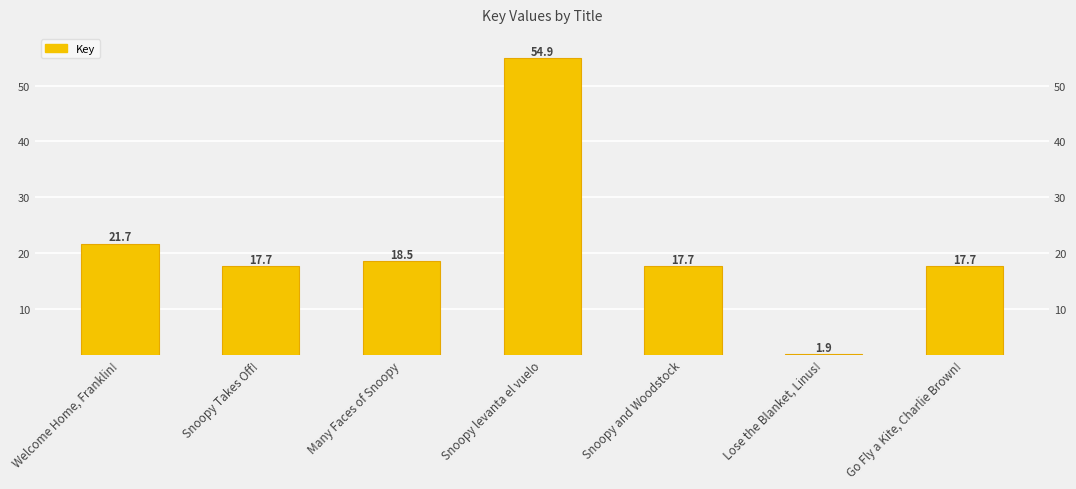

Which has a higher value, Go Fly a Kite, Charlie Brown! or Snoopy Takes Off!?

Go Fly a Kite, Charlie Brown!